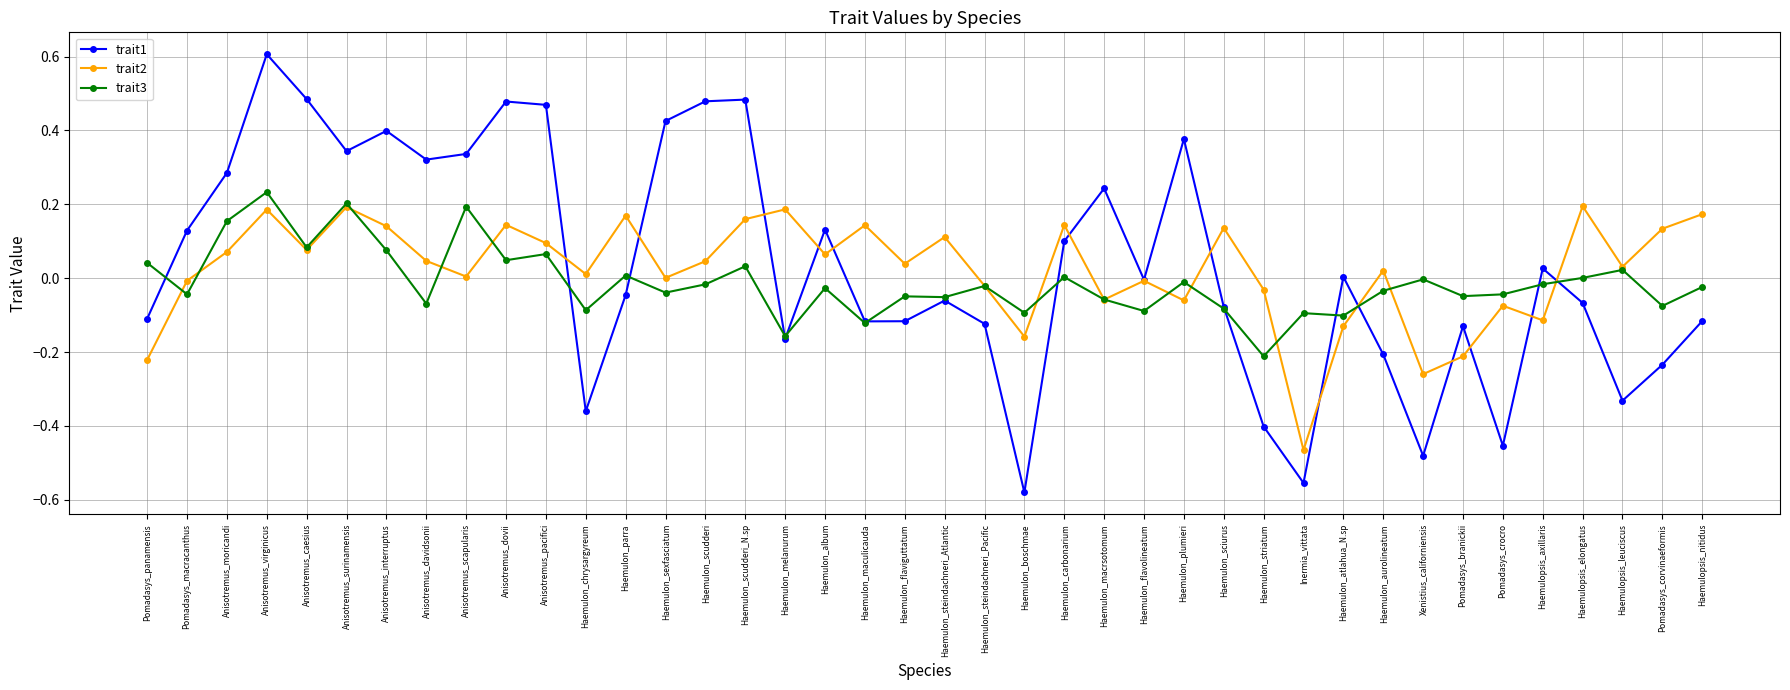

True or false: trait3 has a value of -0.0 at Anisotremus_davidsonii.

False